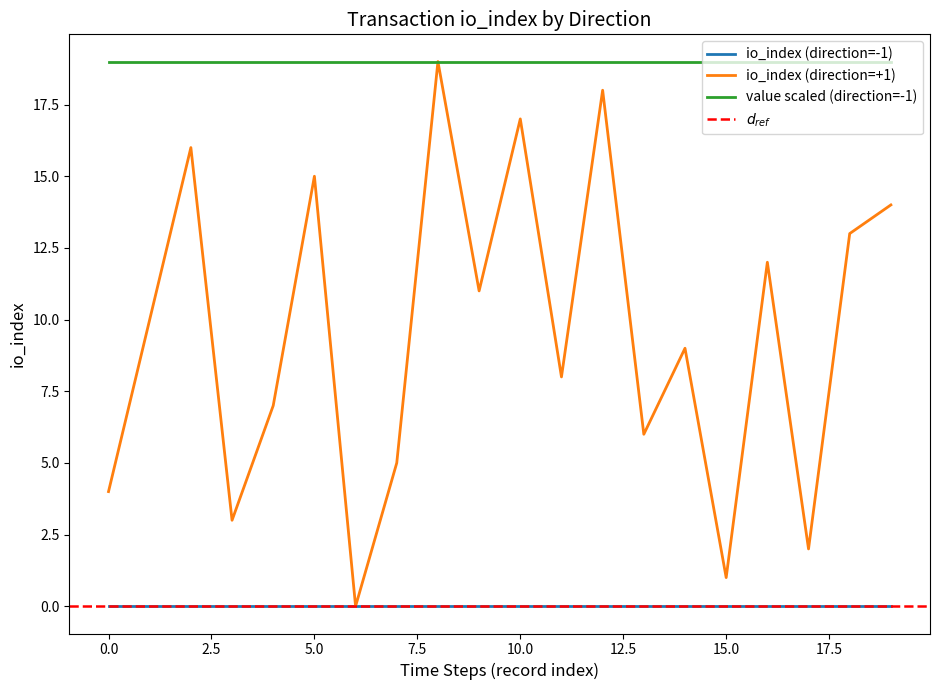

Is the value of io_index (direction=+1) at 6 greater than the value of io_index (direction=-1) at 13?

No